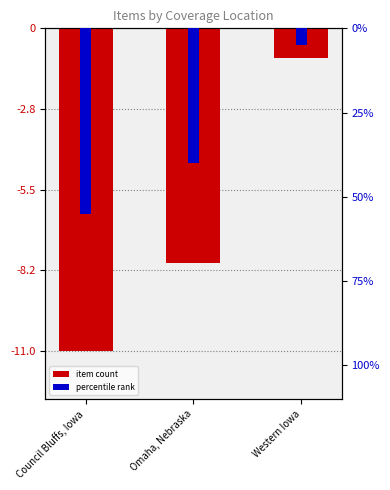

Where does the item count series first go above -8?

Western Iowa